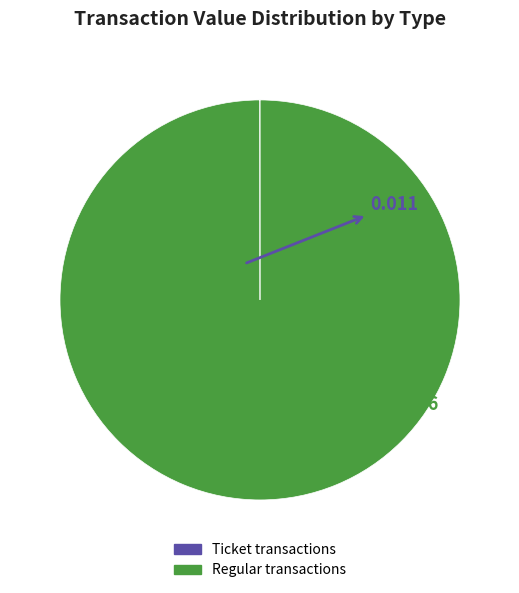

Is there a majority slice in this chart?

Yes